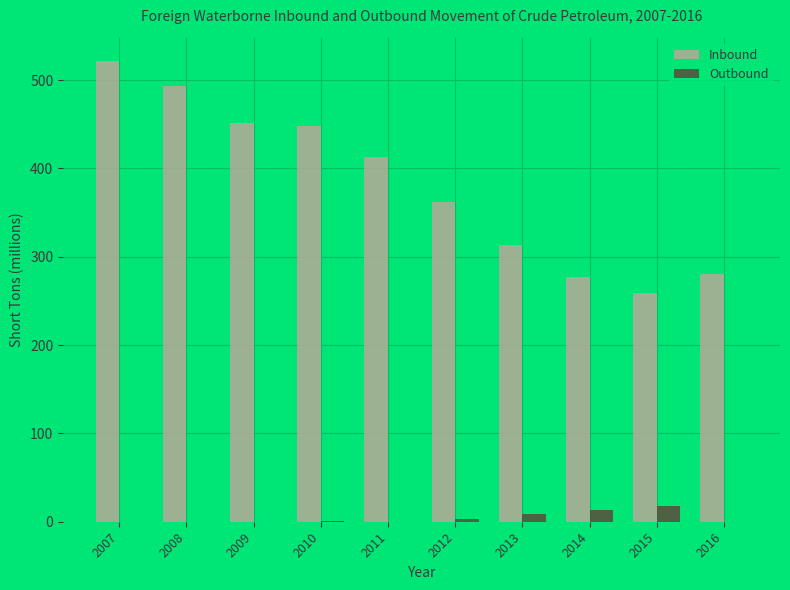

What is the approximate value of Outbound at 2014?

13.3